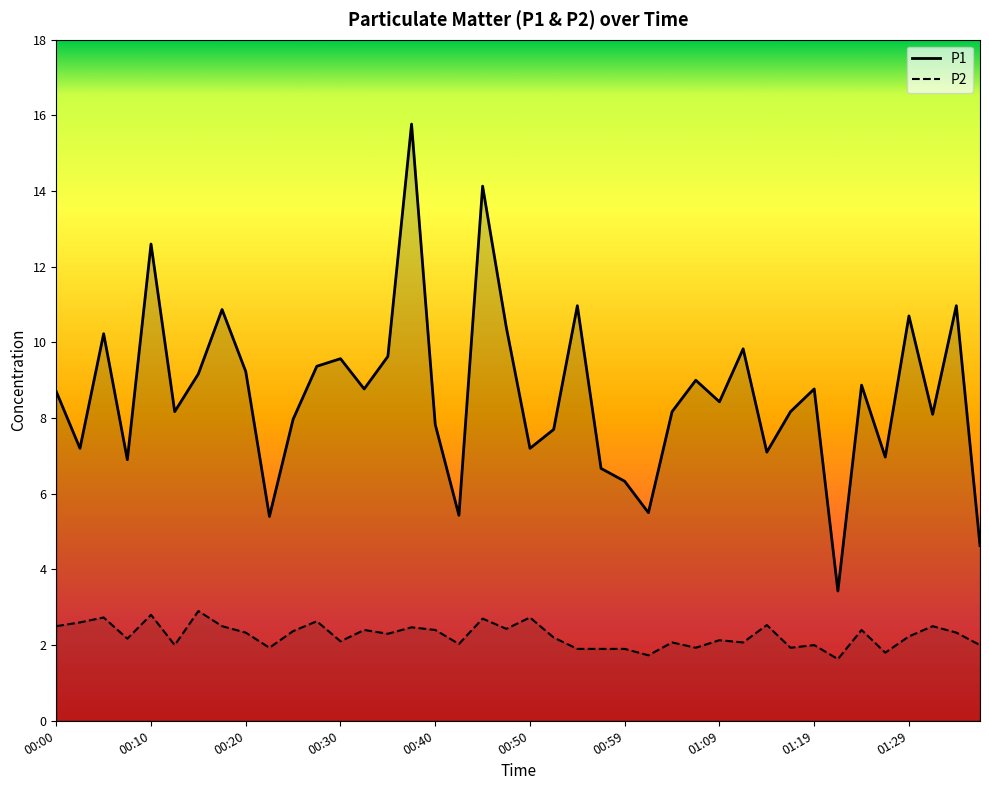

Rank the series by their average value, from lowest to highest.

P2, P1